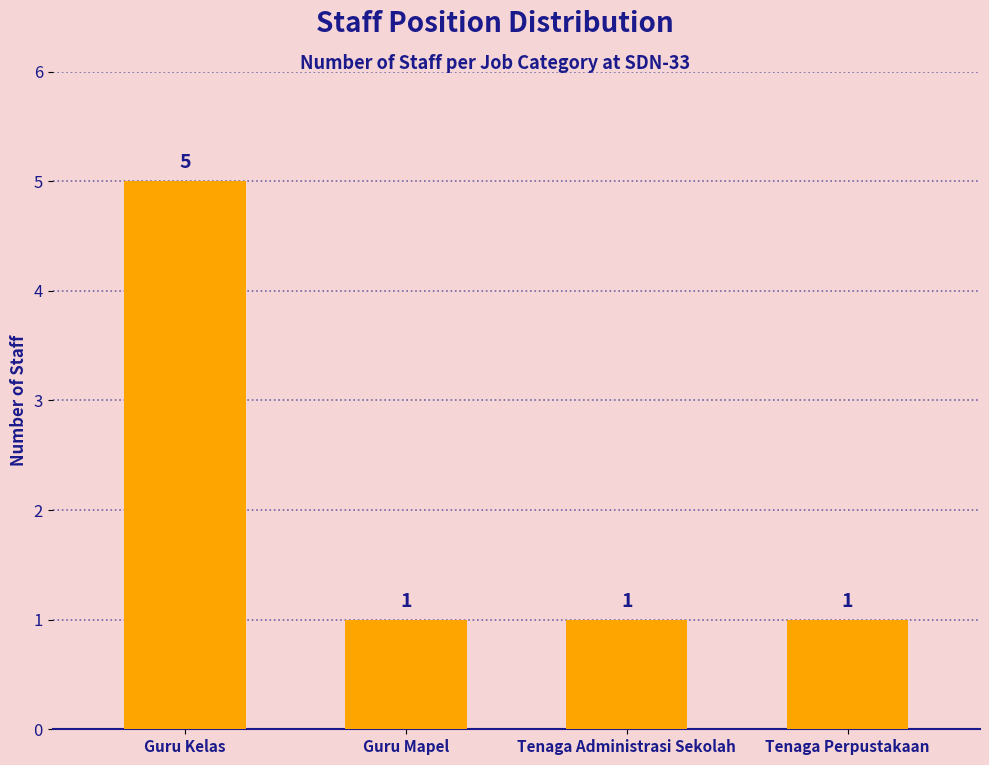

Reading left to right, what are all the values shown in this chart?

5	1	1	1